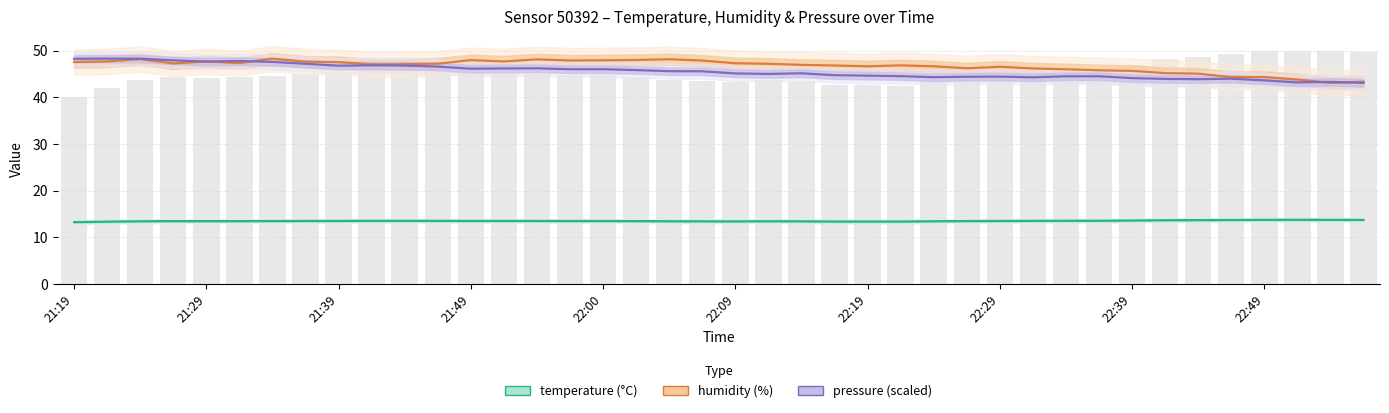

What is the total value across all series at 22:49?

101.7